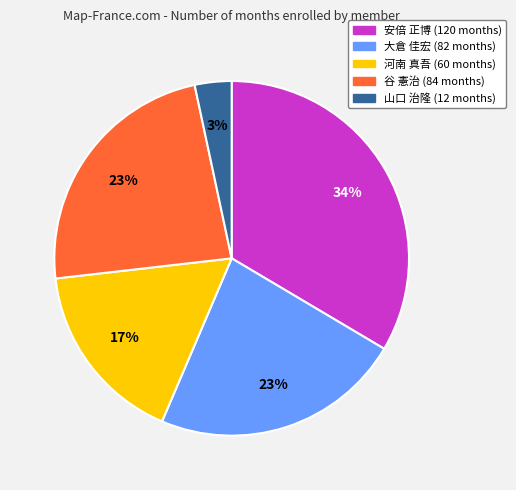

Which has a higher value, 安倍 正博 (120 months) or 谷 憲治 (84 months)?

安倍 正博 (120 months)